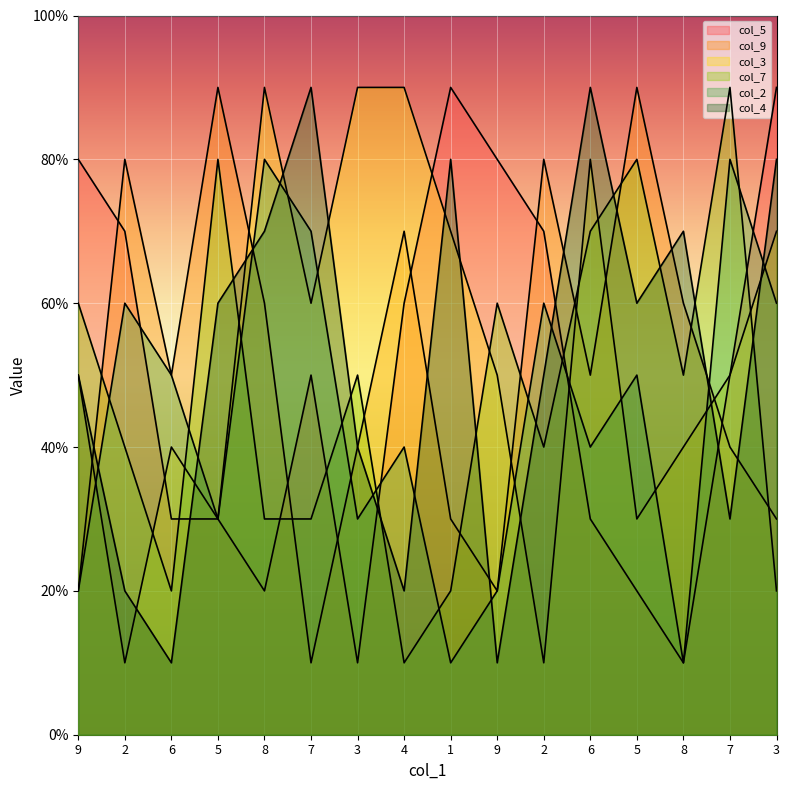

At which category is the sum across all series the highest?

6